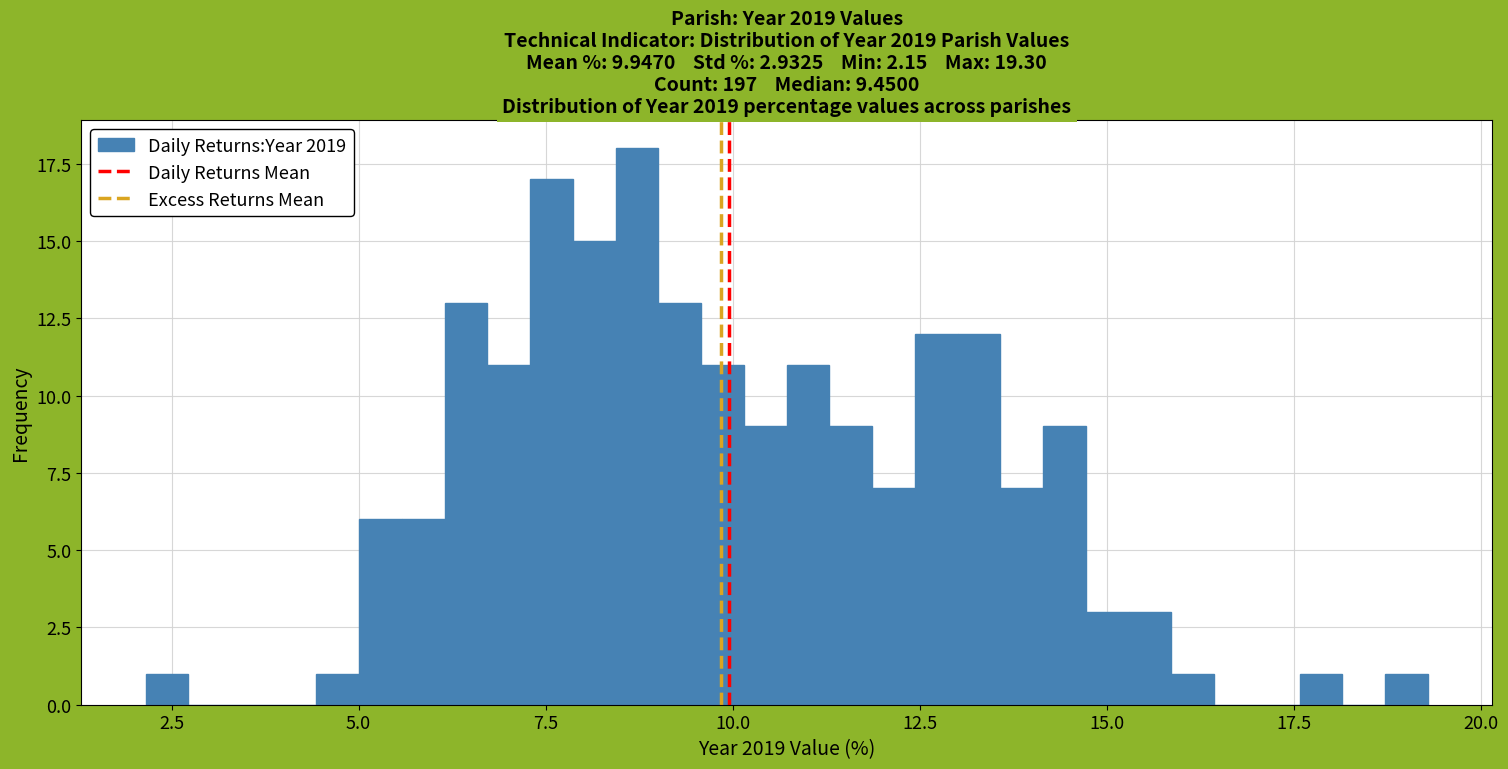

Around what value on the x-axis is the tallest bar? Give the approximate position of its centre, as read against the axis.

8.5